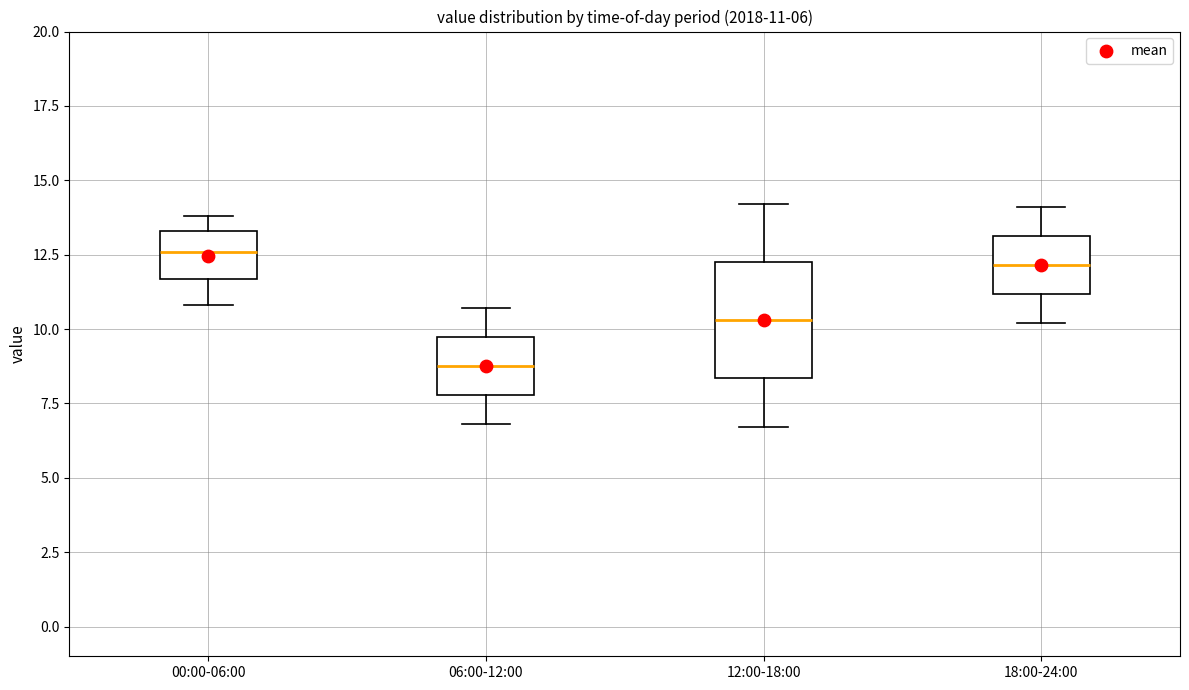

Which box is the tallest, from its lower edge to its upper edge?

12:00-18:00